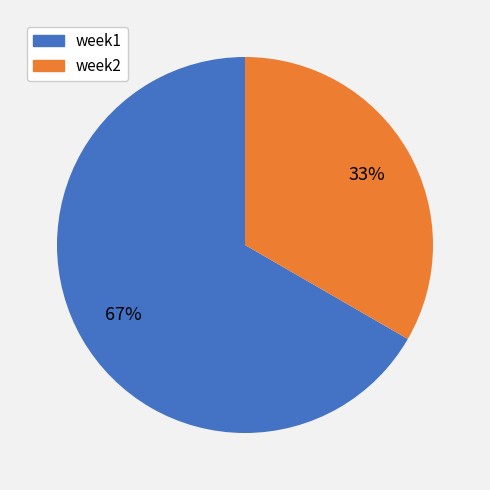

Between week2 and week1, which is larger?

week1